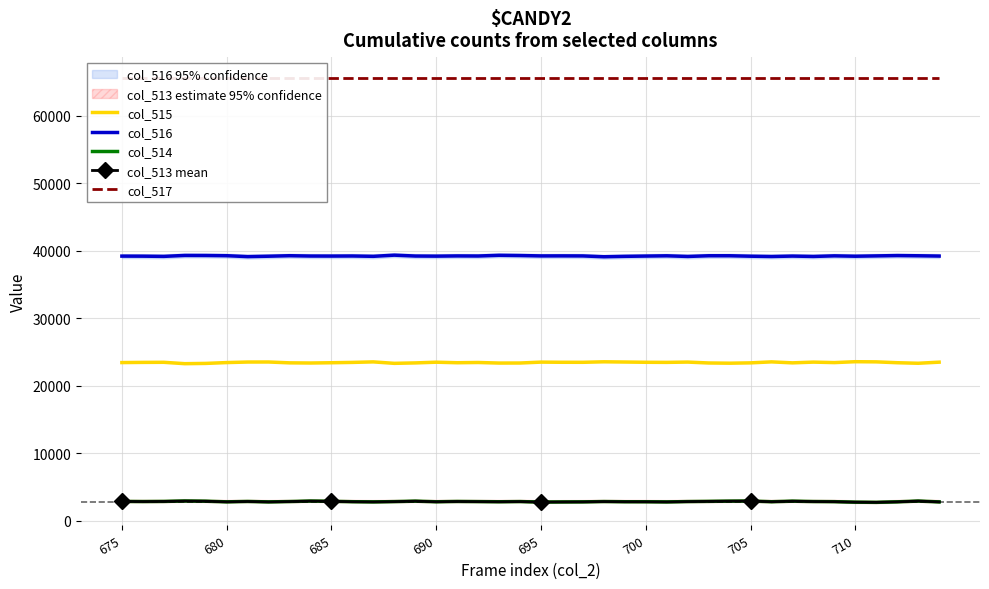

What position from the left is 675?

1